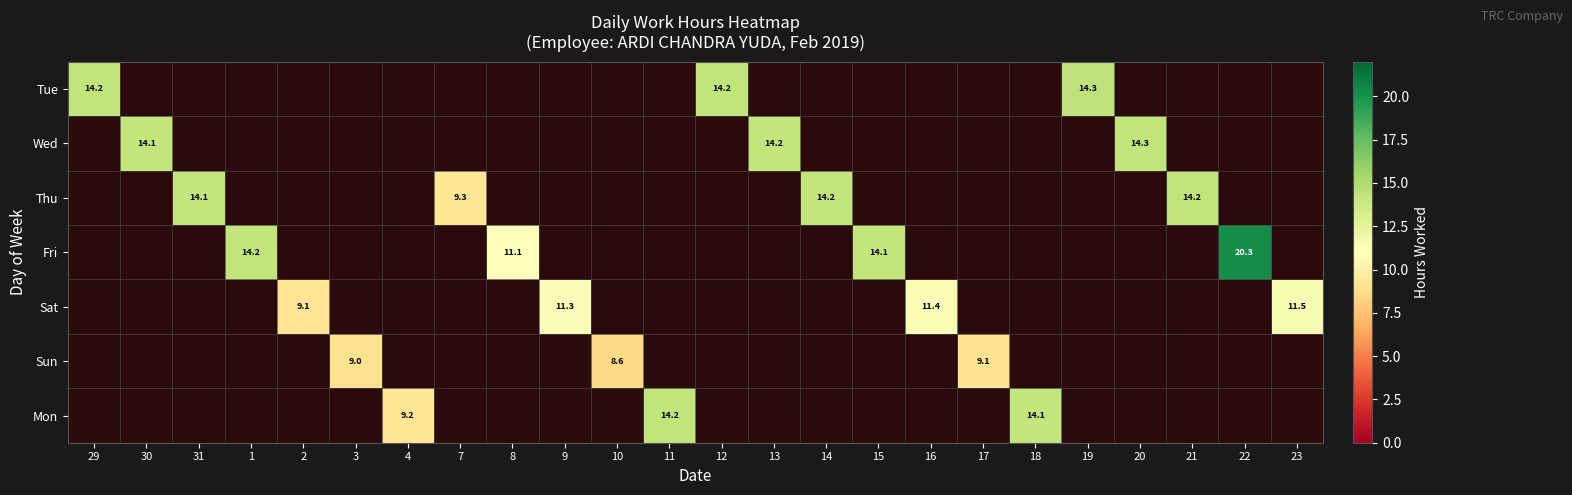

Between 4 and 30, which is larger?

30